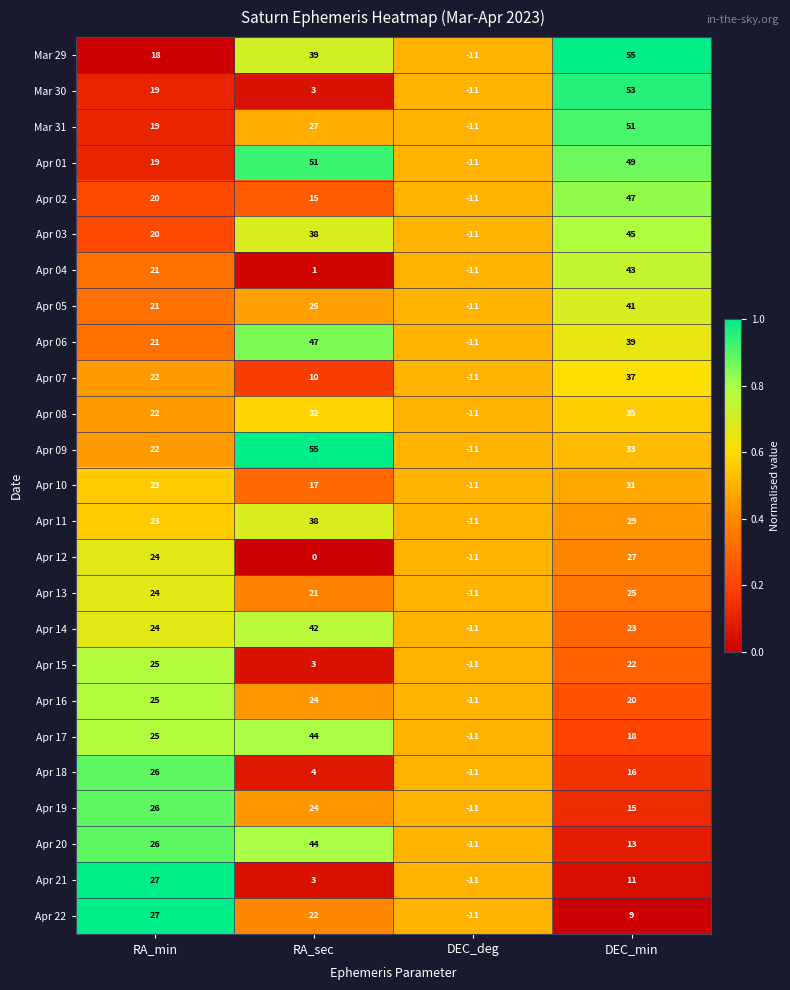

The value of Apr 01 at RA_min is 8. True or false?

False